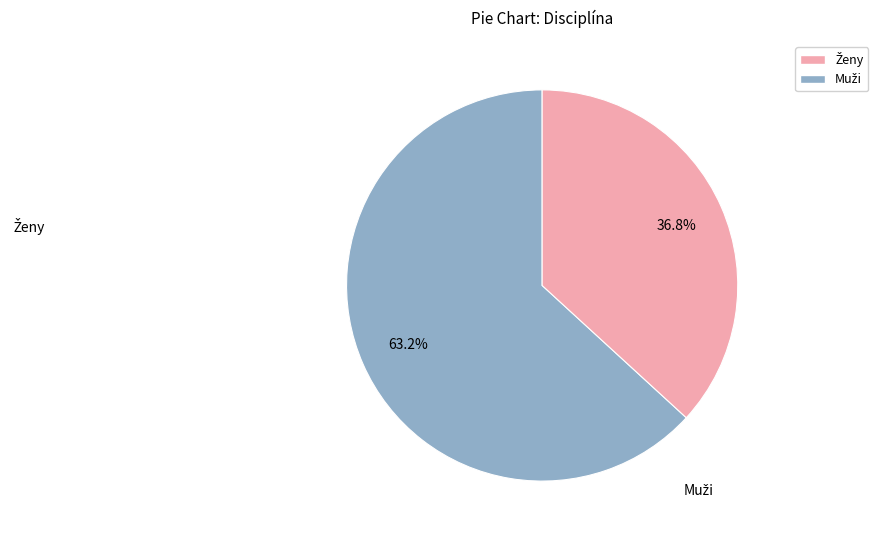

Is the sum of Ženy and Muži greater than half?

Yes